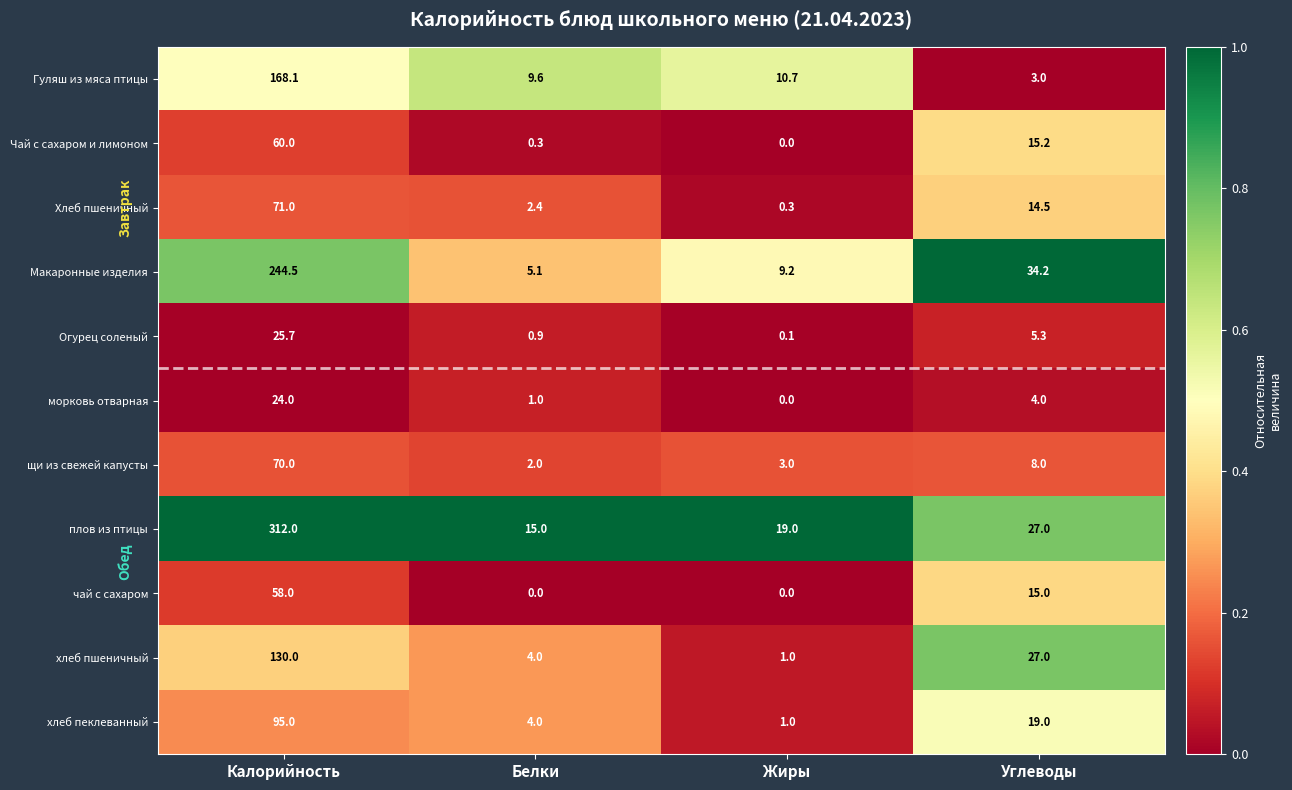

Rank the series by their maximum value, from lowest to highest.

морковь отварная, Огурец соленый, чай с сахаром, Чай с сахаром и лимоном, щи из свежей капусты, Хлеб пшеничный, хлеб пеклеванный, хлеб пшеничный, Гуляш из мяса птицы, Макаронные изделия, плов из птицы